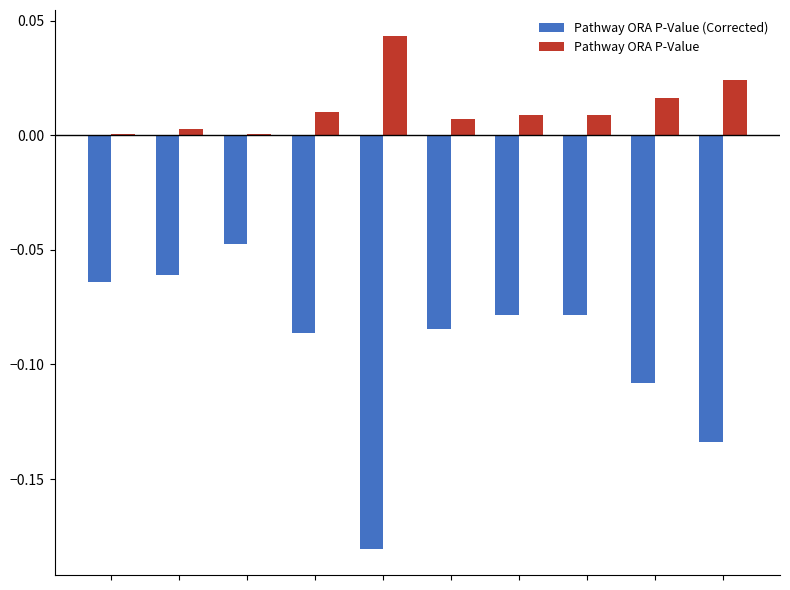

What is the sum of all Pathway ORA P-Value (Corrected) values?

-0.9